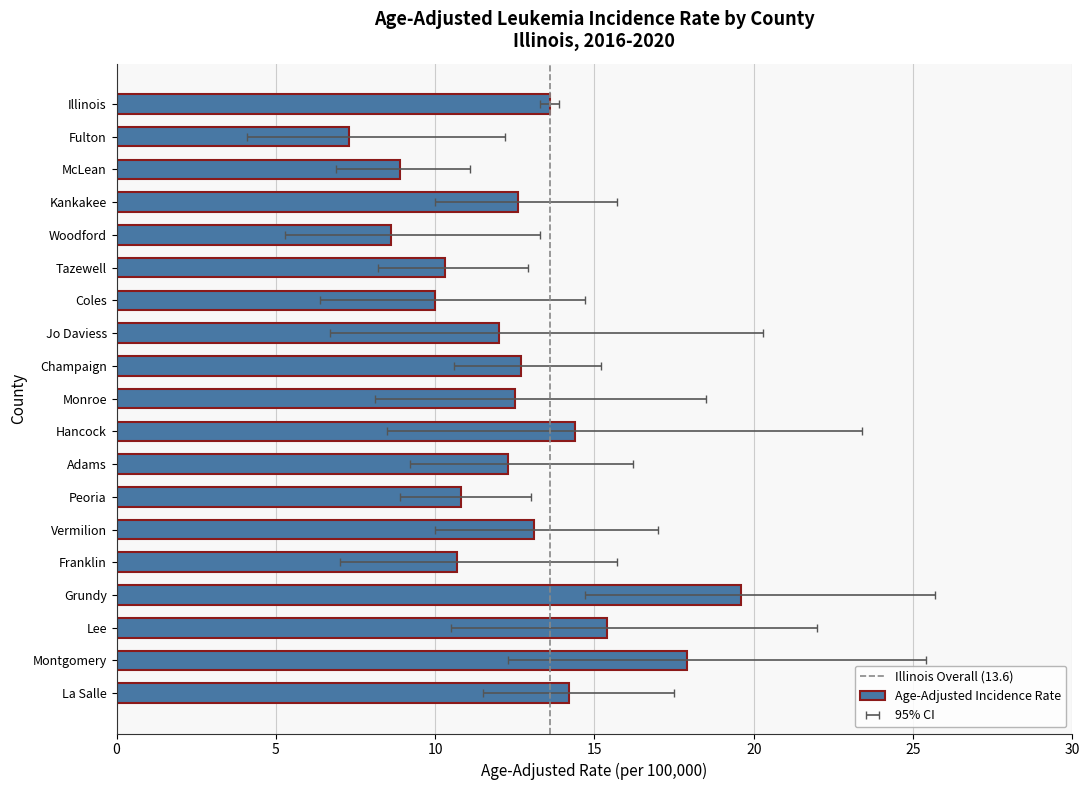

Rank the categories by value from lowest to highest.

Fulton, Woodford, McLean, Coles, Tazewell, Franklin, Peoria, Jo Daviess, Adams, Monroe, Kankakee, Champaign, Vermilion, Illinois, La Salle, Hancock, Lee, Montgomery, Grundy